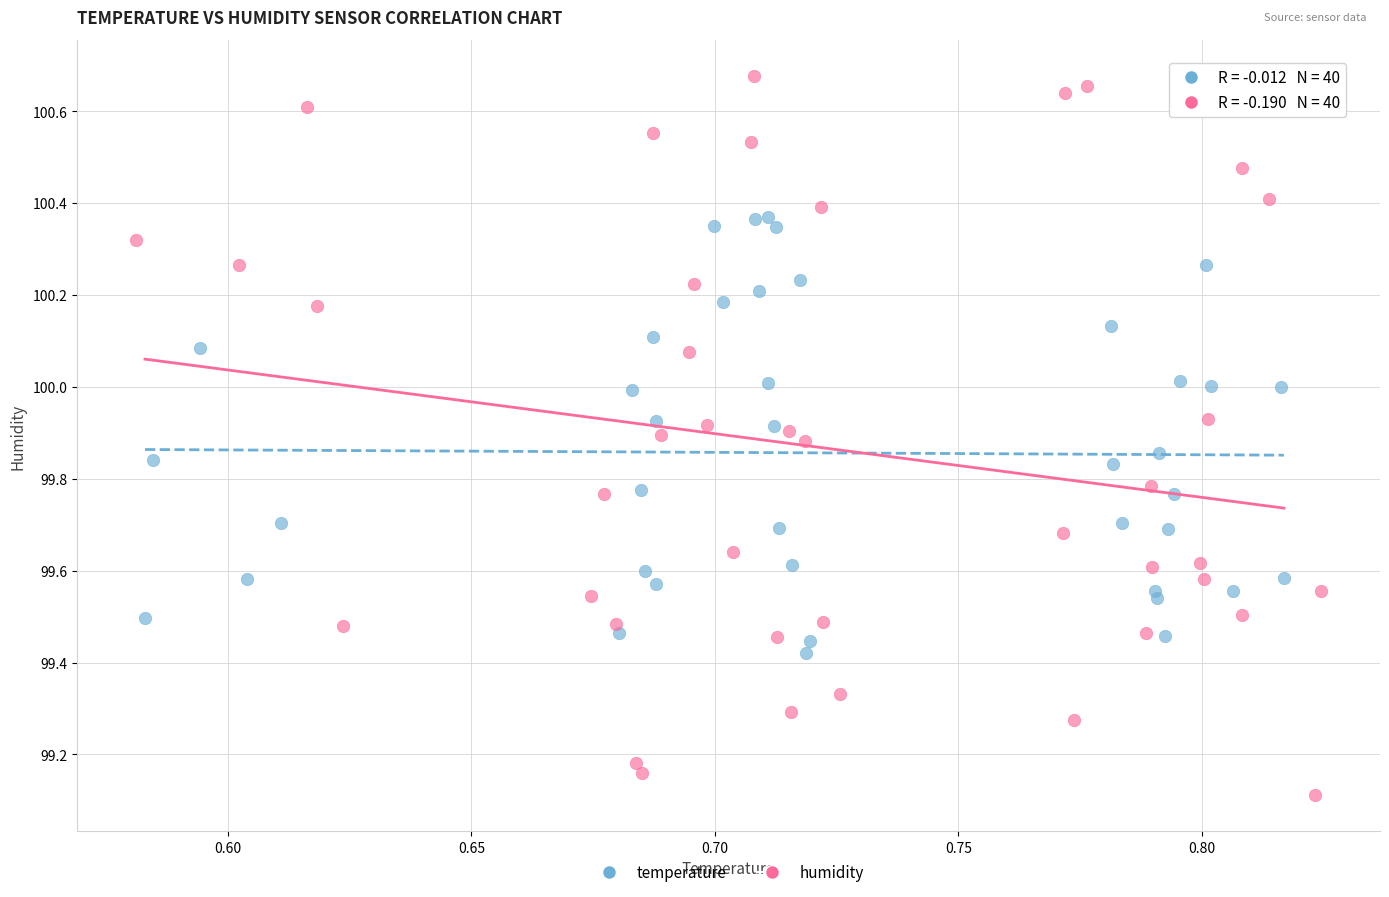

Which series has the widest spread of Y values?

humidity